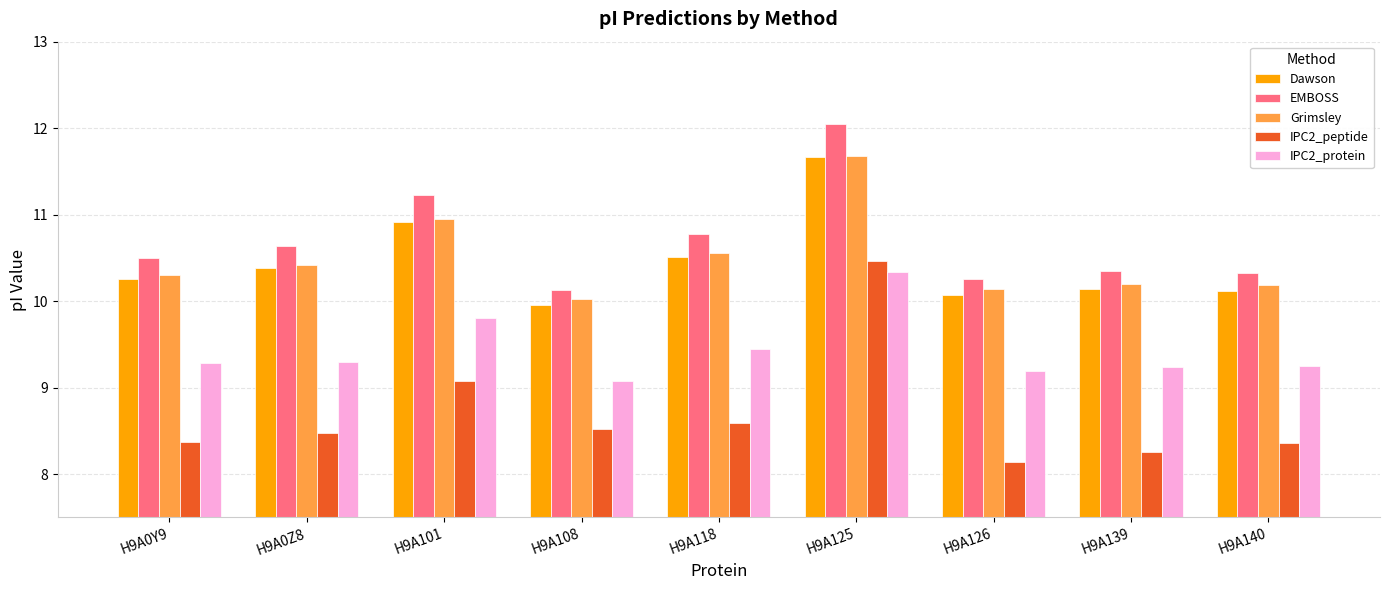

Which category has the highest value across all series?

H9A125